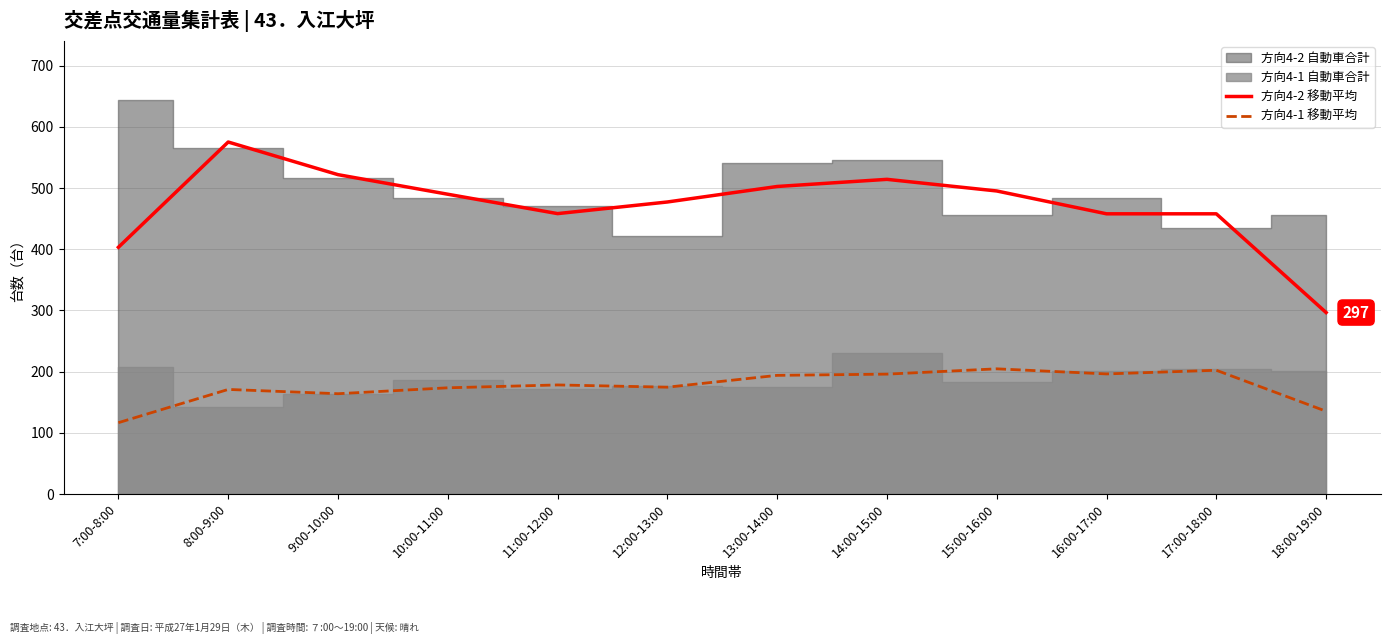

What is the approximate value of 方向4-1 移動平均 at 7:00-8:00?

116.7